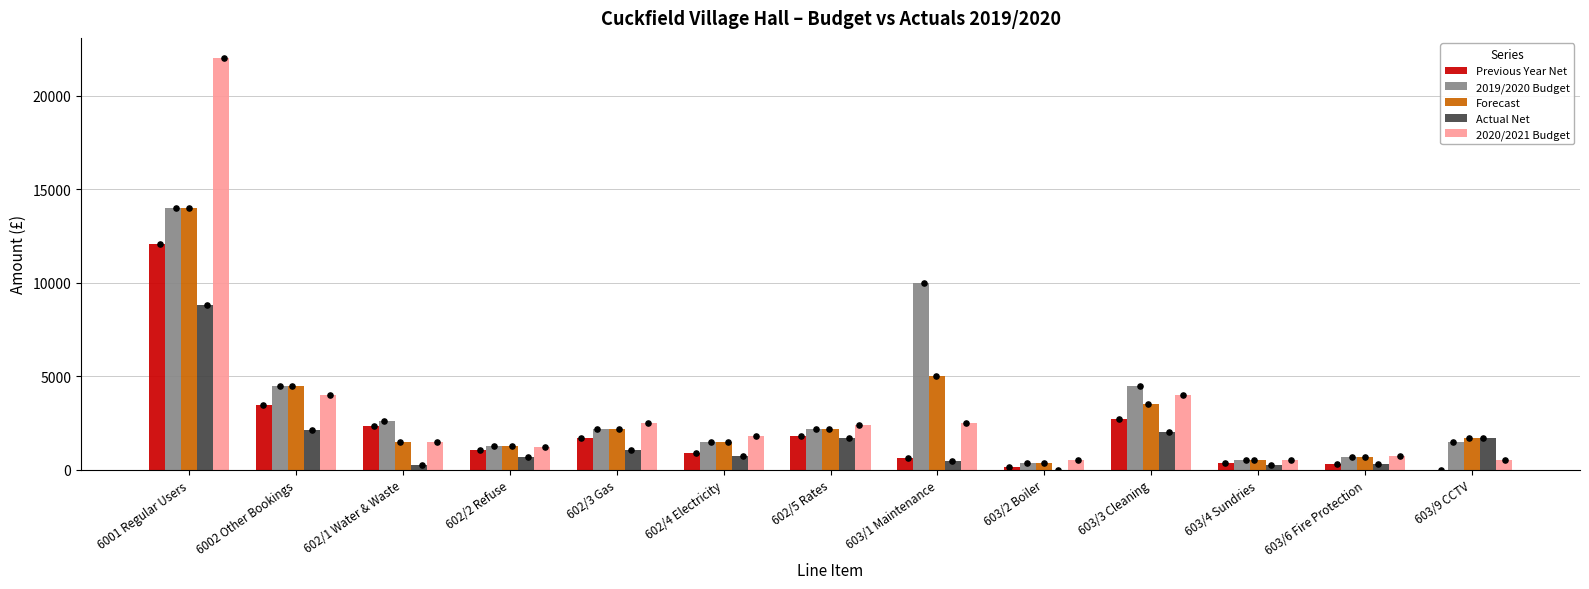

Which series contains the highest Y value?

2020/2021 Budget